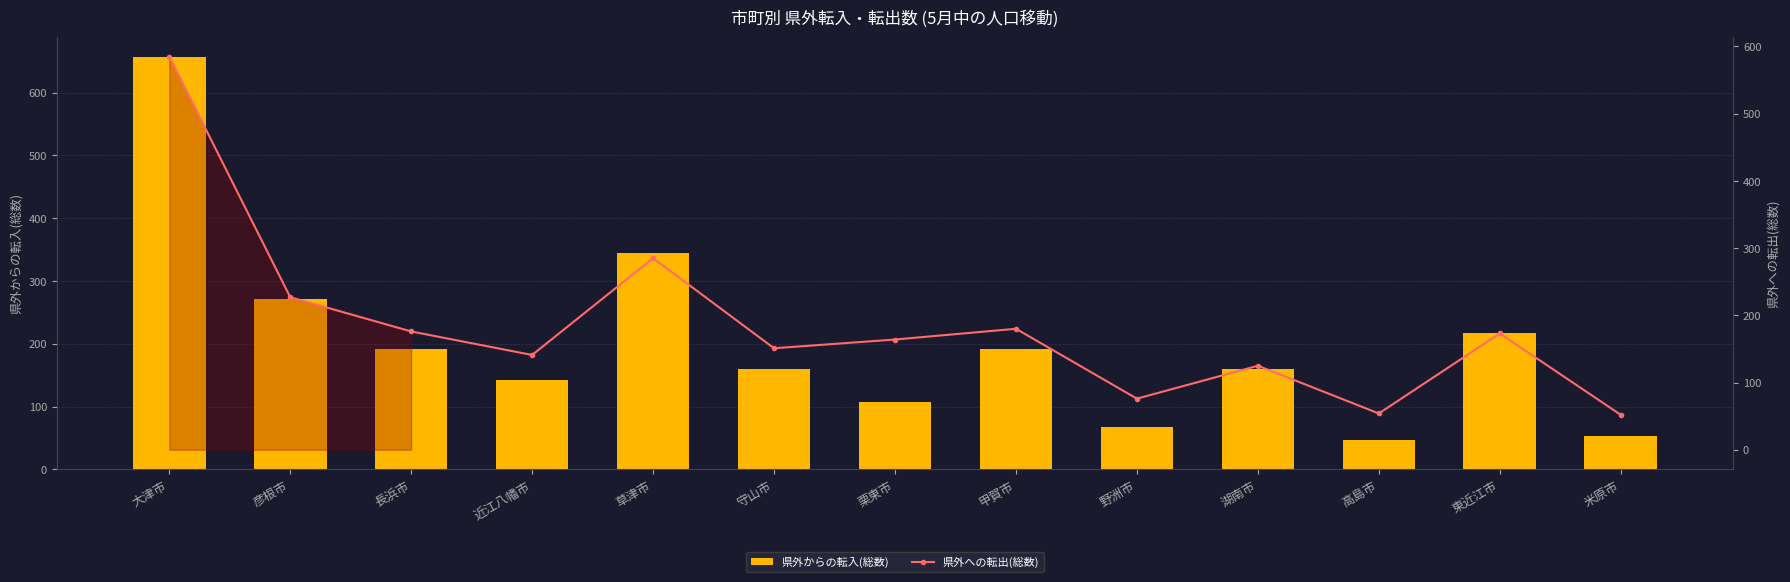

List the series in order of their overall mean, highest first.

県外からの転入(総数), 県外への転出(総数)